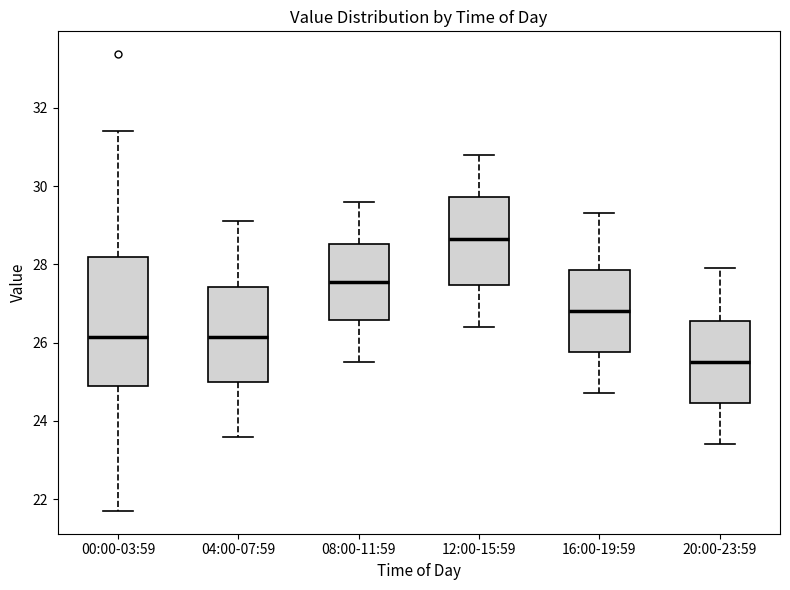

Which box has the lowest median line?

20:00-23:59